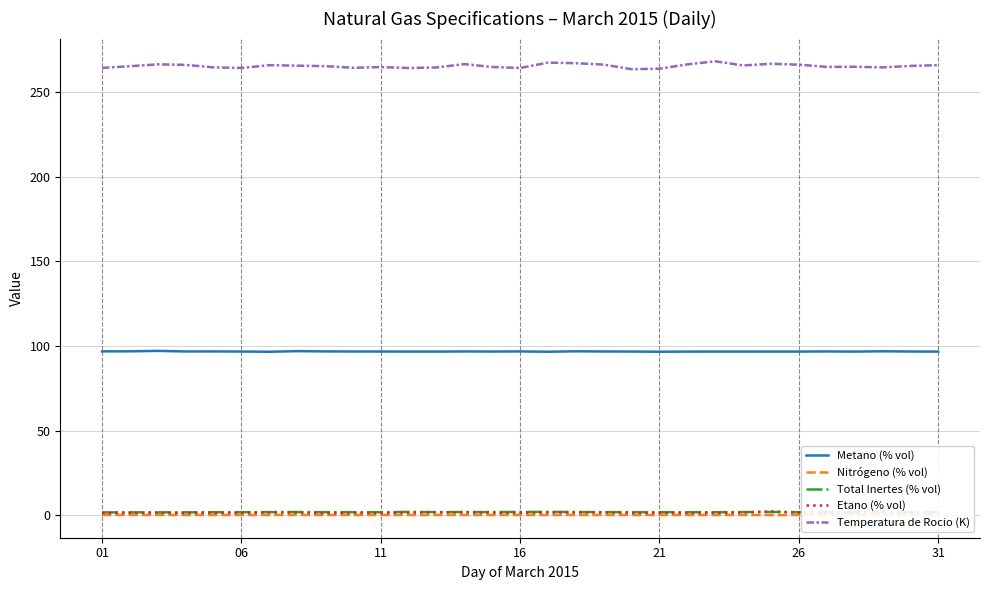

How many lines are shown in the chart?

5